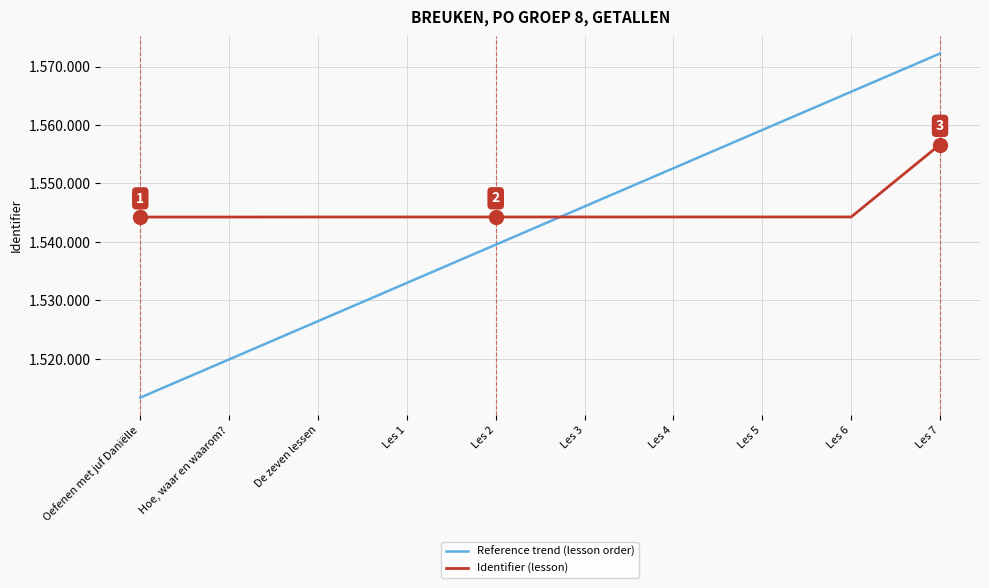

Is this an area chart (filled region under the line)?

No